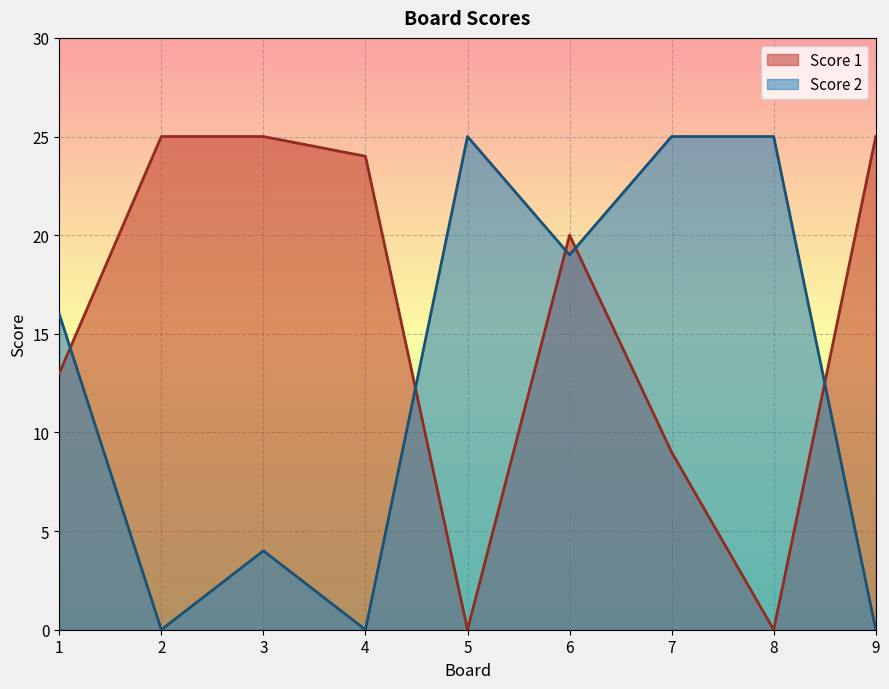

What are all the series names shown in the legend?

Score 1, Score 2